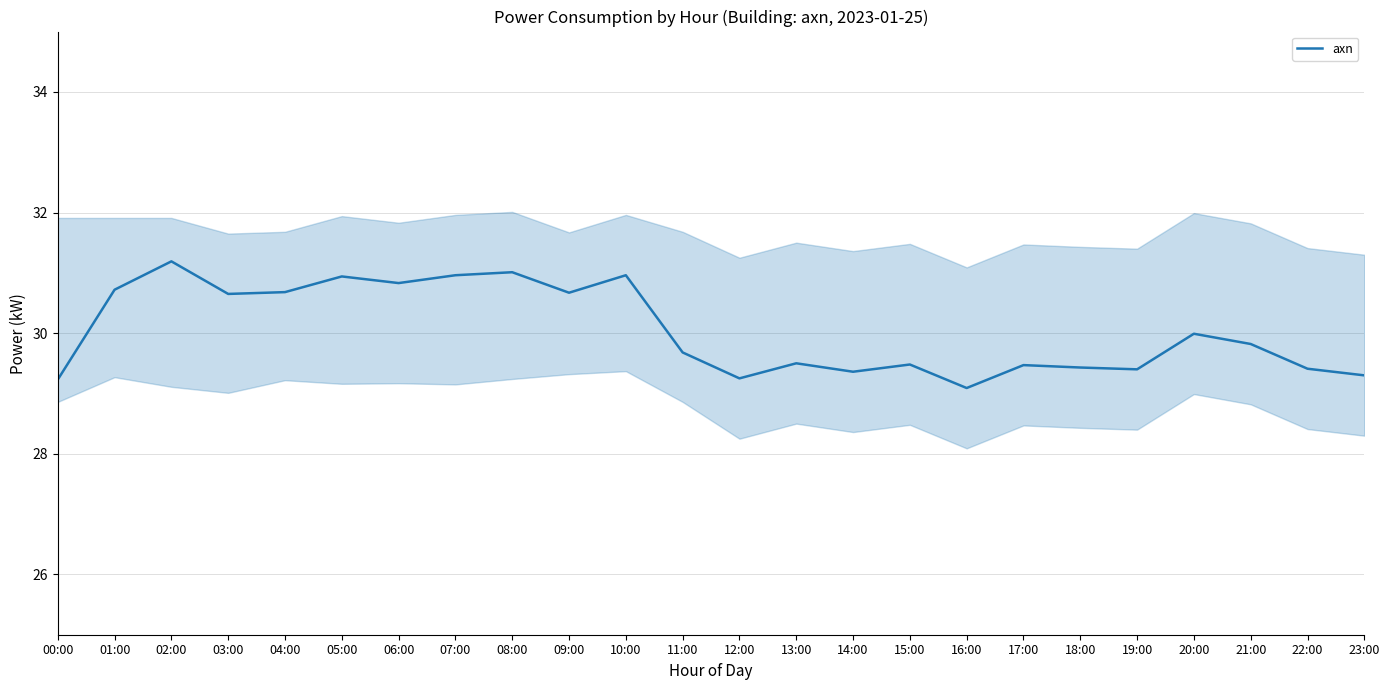

Reading left to right, list all the values displayed in this chart.

00:00=29.2	01:00=30.7	02:00=31.2	03:00=30.6	04:00=30.7	05:00=30.9	06:00=30.8	07:00=31.0	08:00=31.0	09:00=30.7	10:00=31.0	11:00=29.7	12:00=29.2	13:00=29.5	14:00=29.4	15:00=29.5	16:00=29.1	17:00=29.5	18:00=29.4	19:00=29.4	20:00=30.0	21:00=29.8	22:00=29.4	23:00=29.3